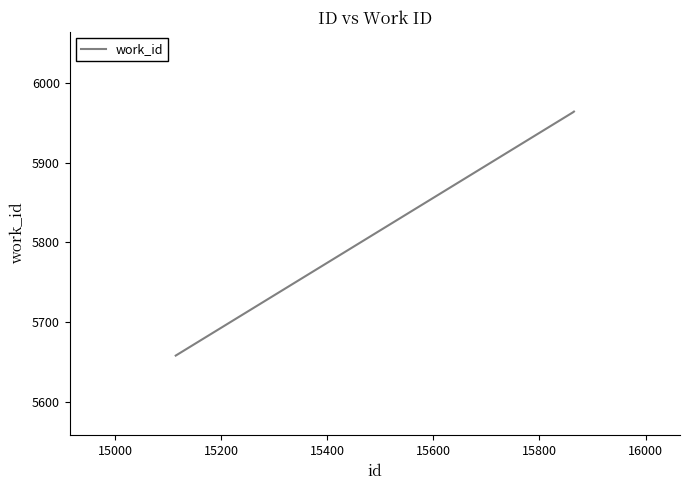

What is the greatest value displayed?

5964